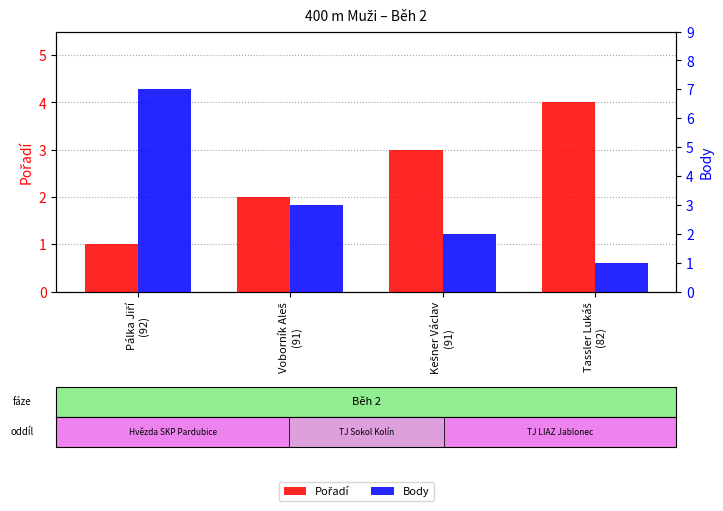

At which label is Pořadí closest to 2?

Voborník Aleš
(91)